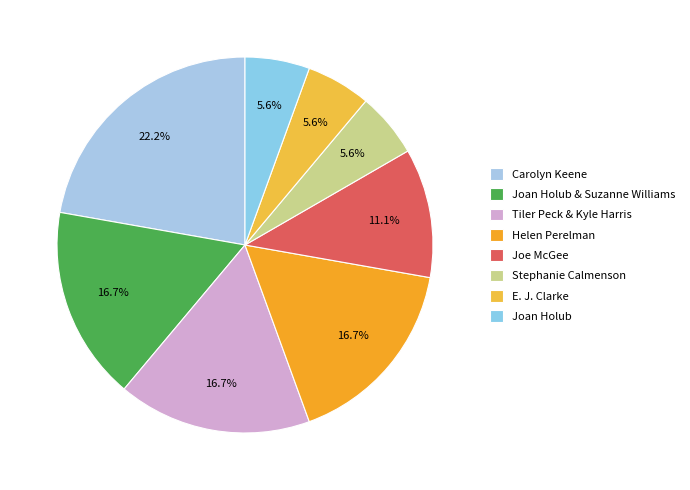

Which category has the biggest portion of the pie?

Carolyn Keene